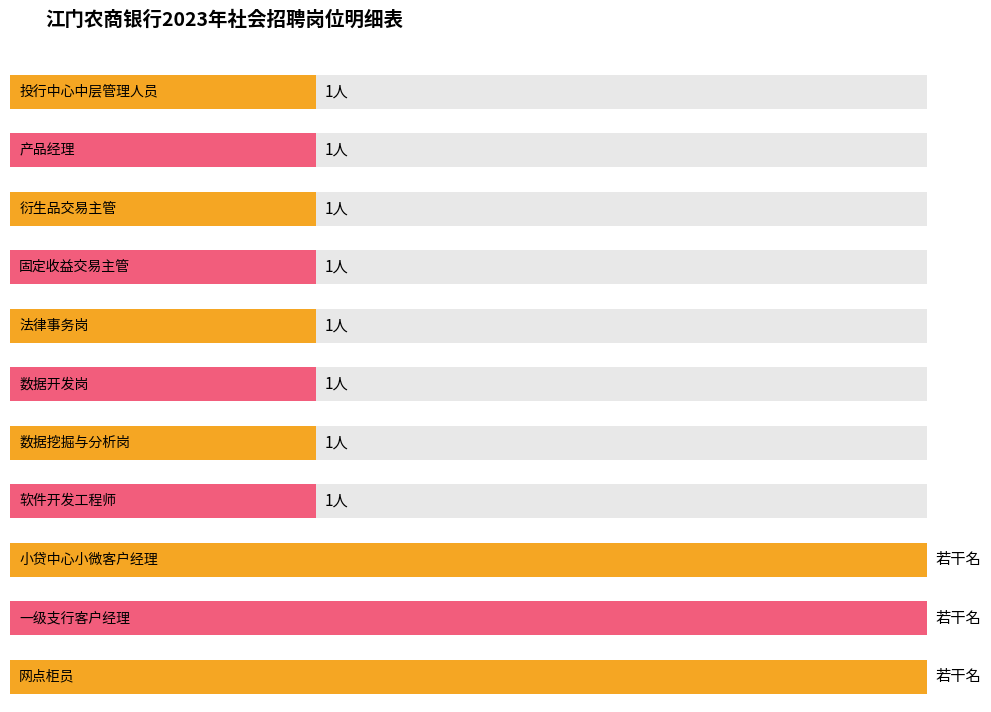

What is the label of the 8th bar from the right?

固定收益交易主管